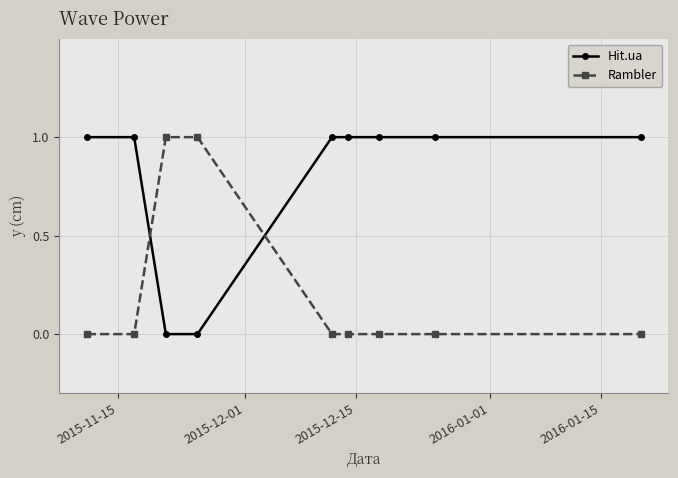

How many distinct data groups are displayed?

2